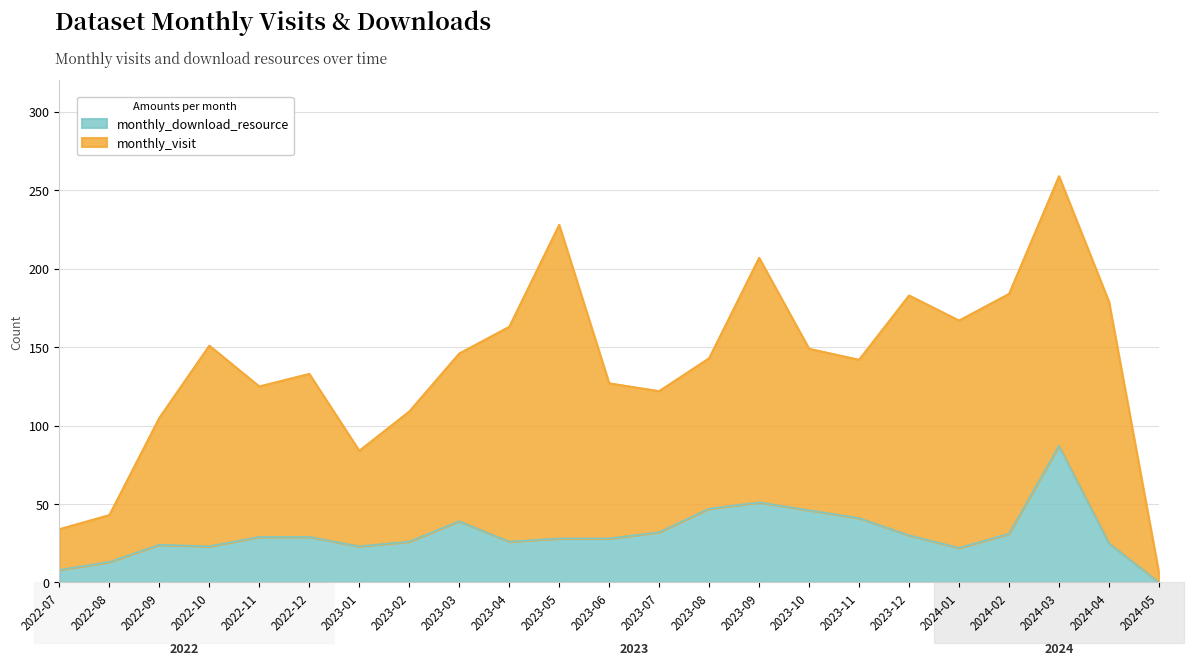

The value at 2022-11 is 29. True or false?

True